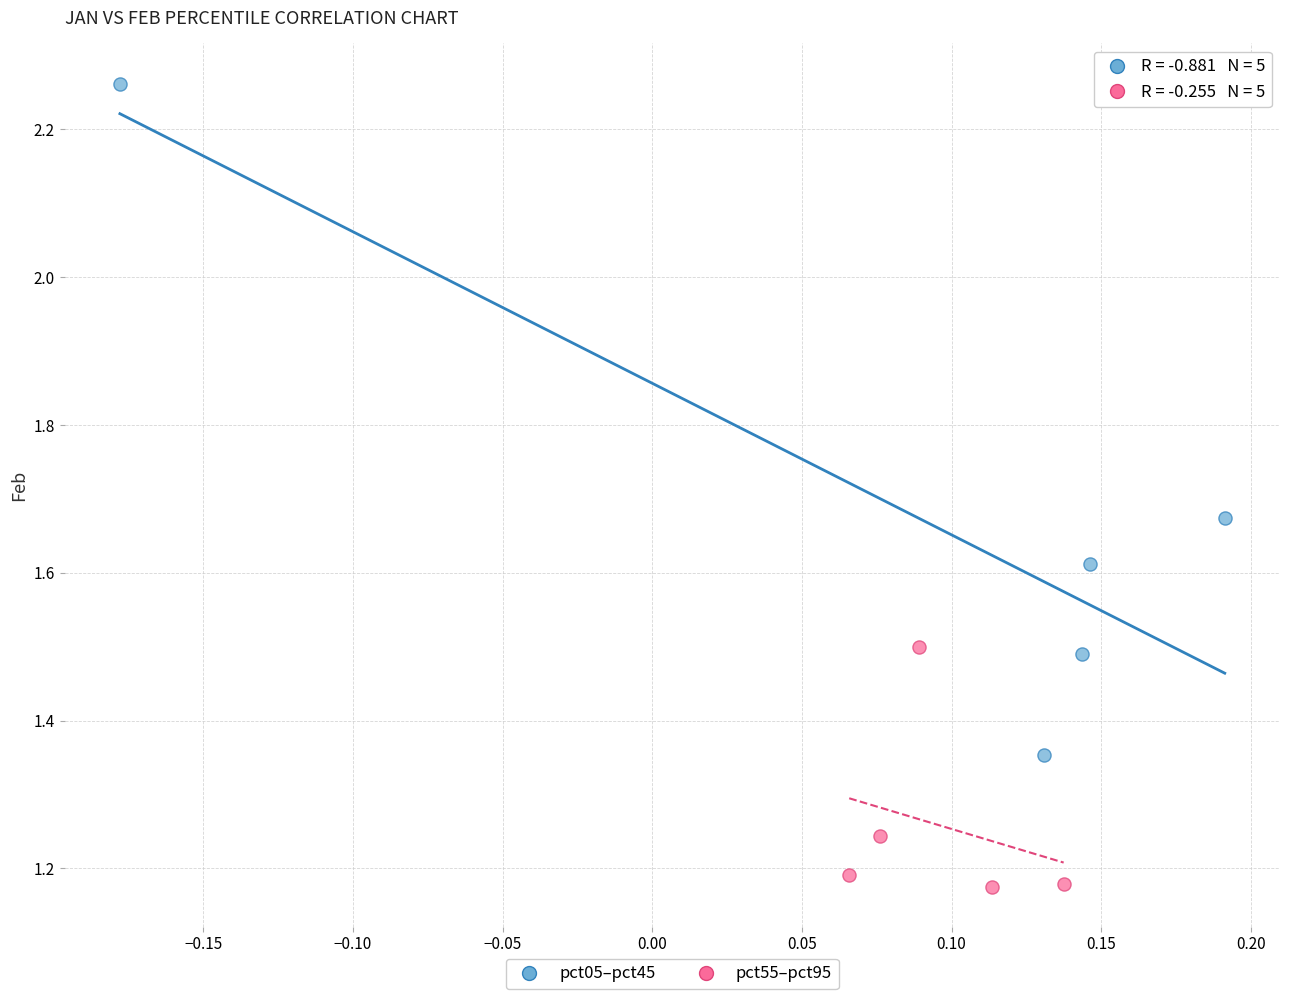

Which series contains the lowest Y value?

pct55–pct95